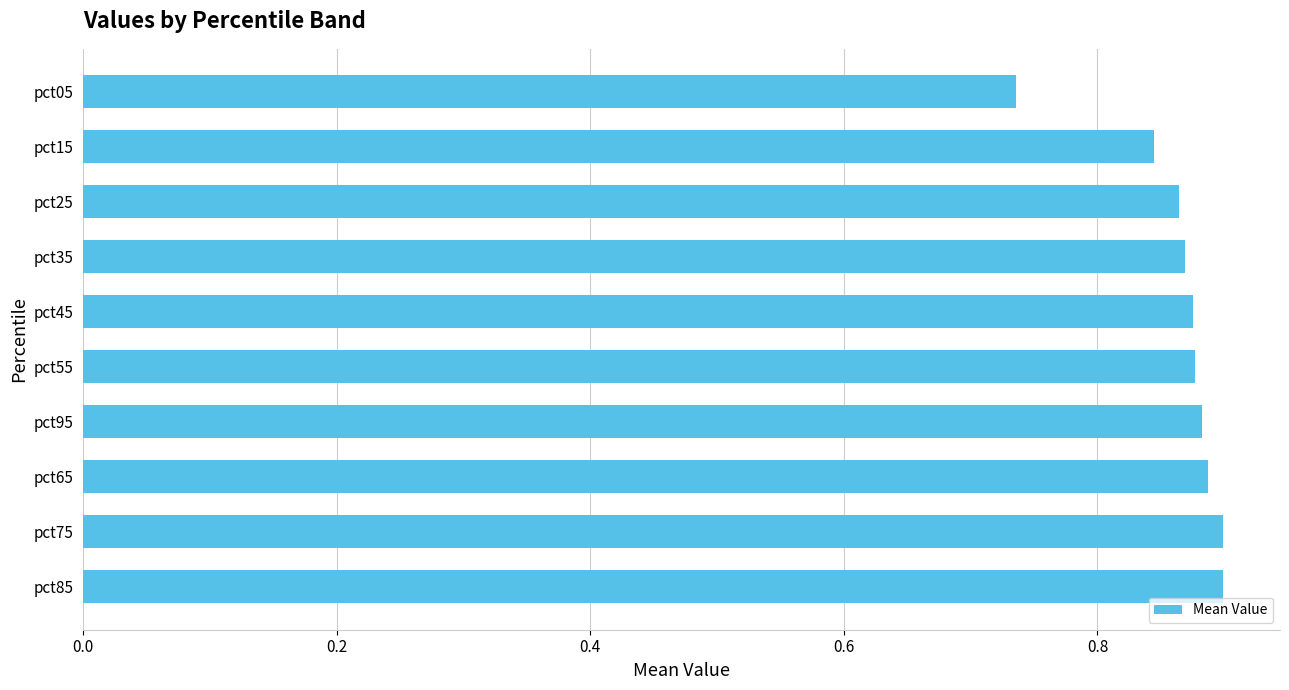

How many values are between 0 and 1?

10